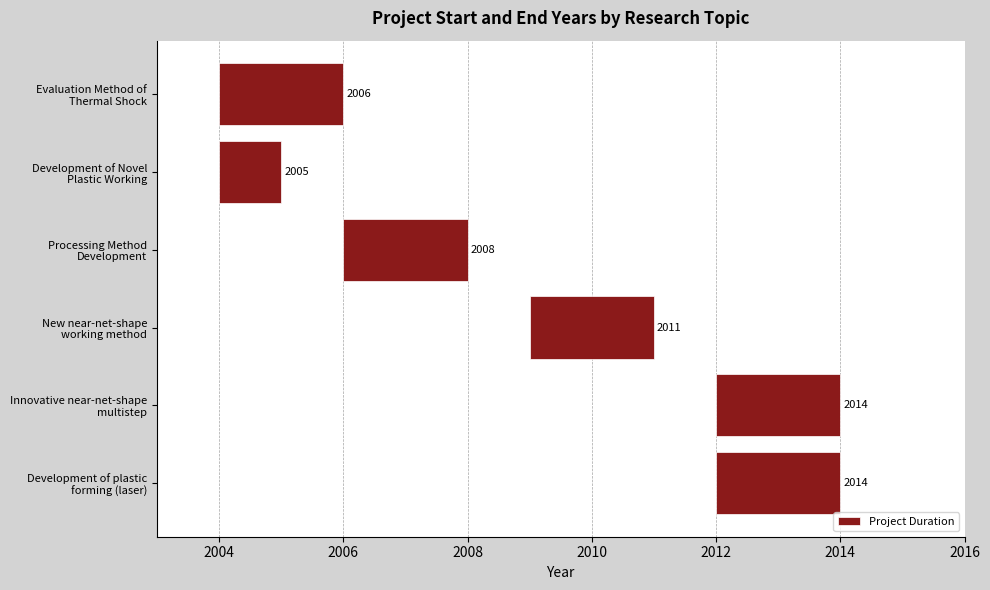

Count the values in the range 2 to 3.

5